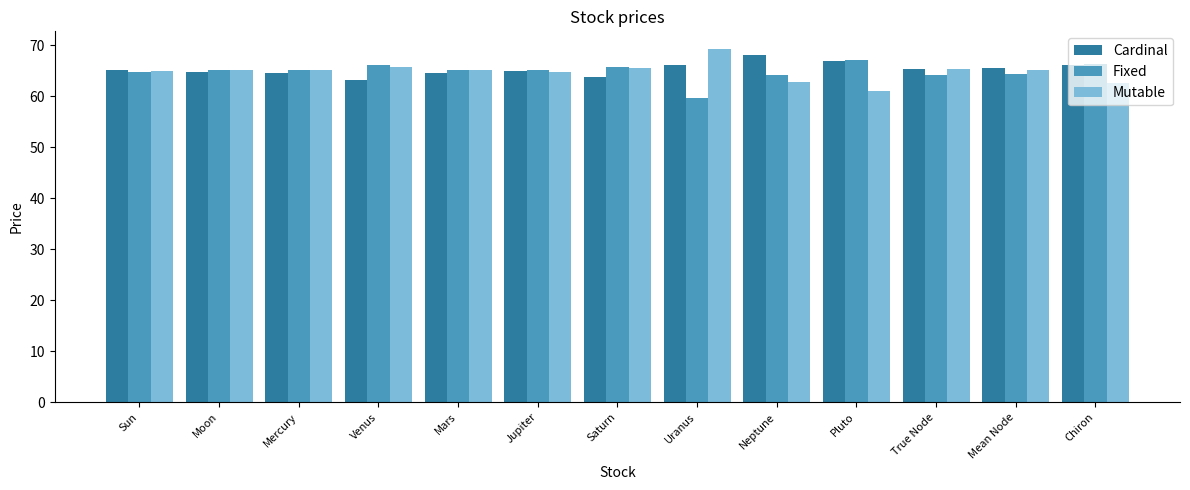

What is the average value of the Mutable series?

64.8